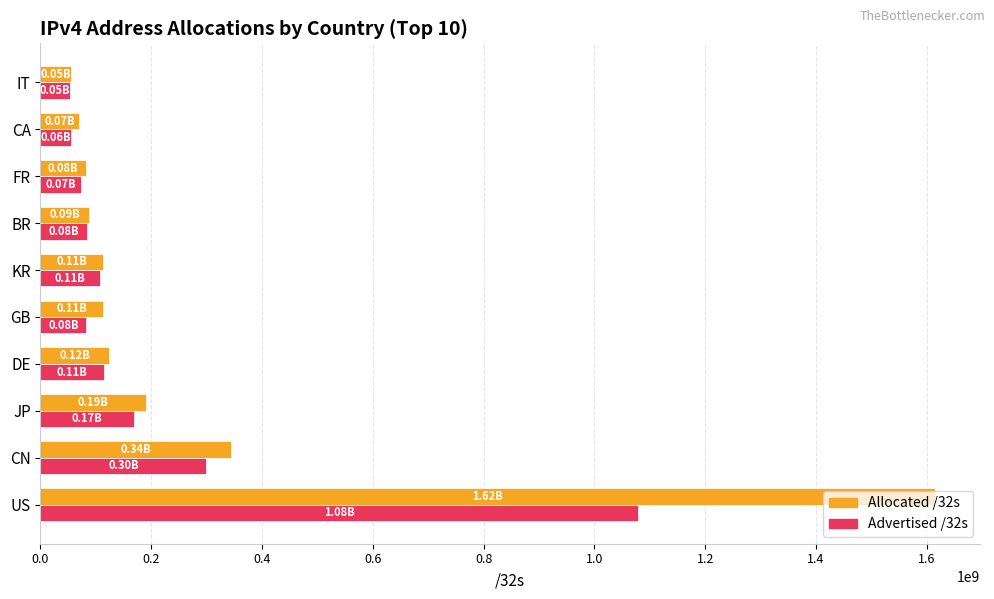

Which series has the largest range (max minus min)?

Allocated /32s